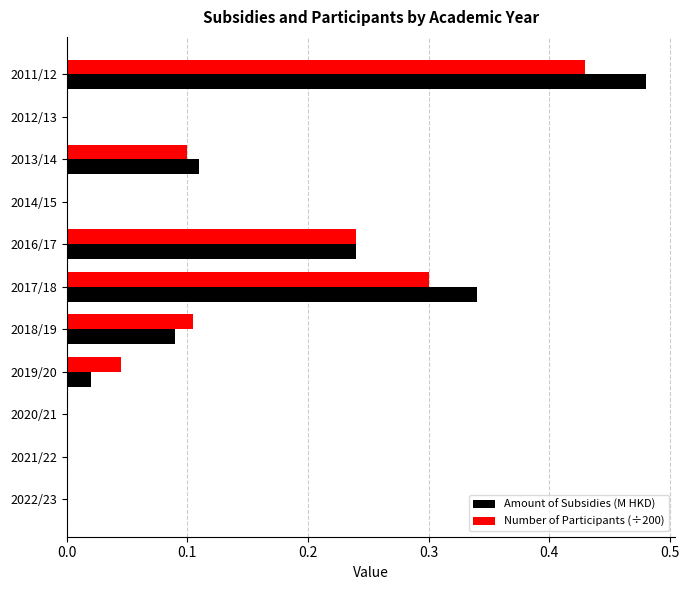

Between 2011/12 and 2012/13, which series saw the biggest shift?

Amount of Subsidies (M HKD)